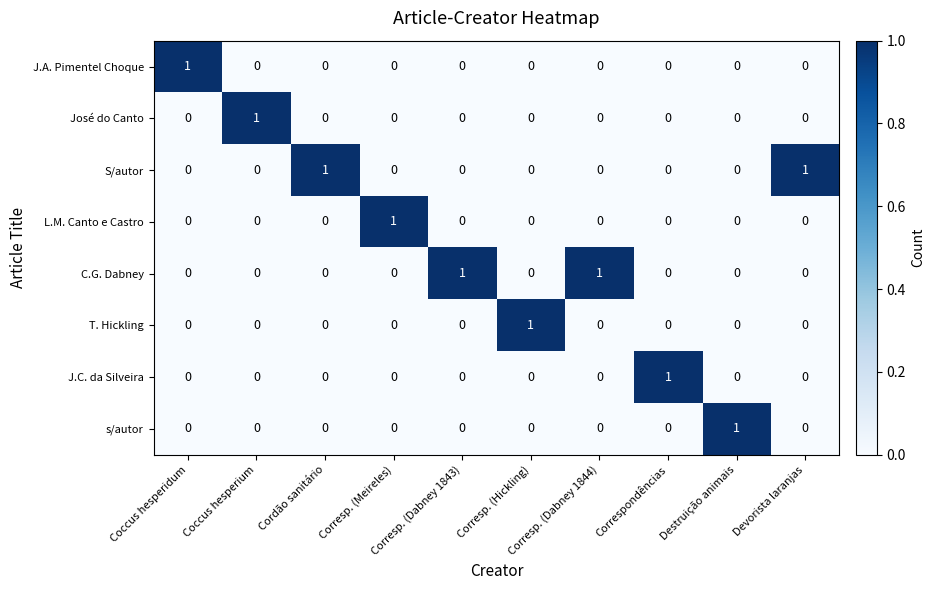

How many S/autor values are between 0 and 1?

10